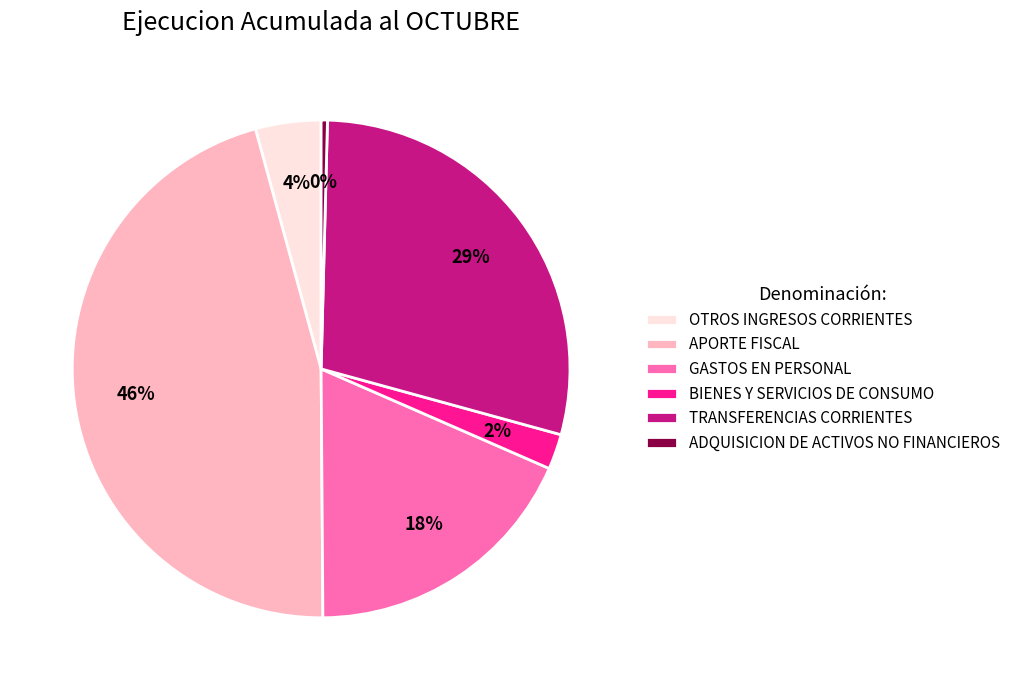

Do BIENES Y SERVICIOS DE CONSUMO and OTROS INGRESOS CORRIENTES together represent more than half of the pie?

No